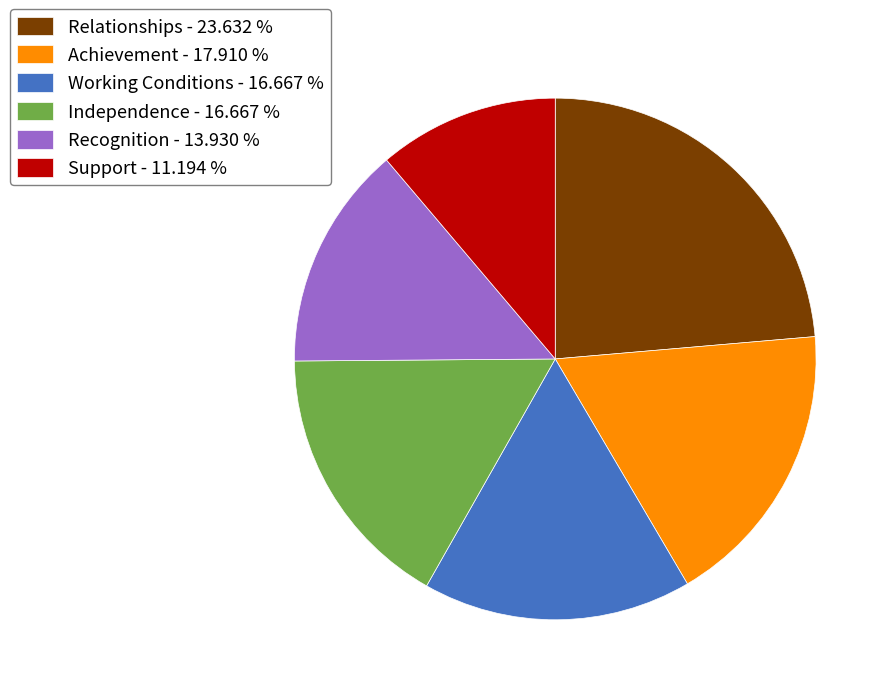

Which has a higher value, Independence - 16.667 % or Support - 11.194 %?

Independence - 16.667 %